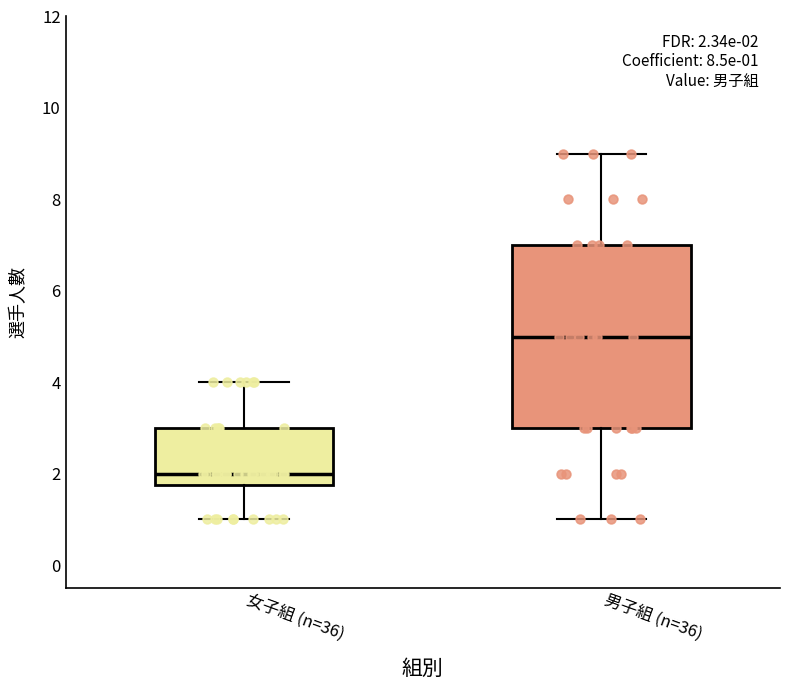

Which box is the tallest, from its lower edge to its upper edge?

男子組 (n=36)